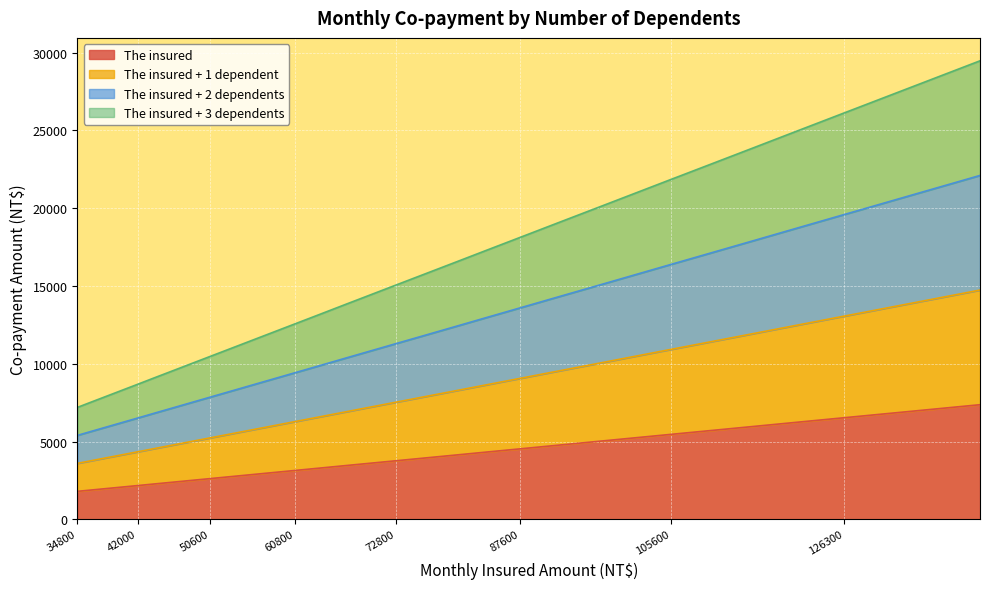

True or false: The insured + 2 dependents has more than 1 interior local peaks.

False